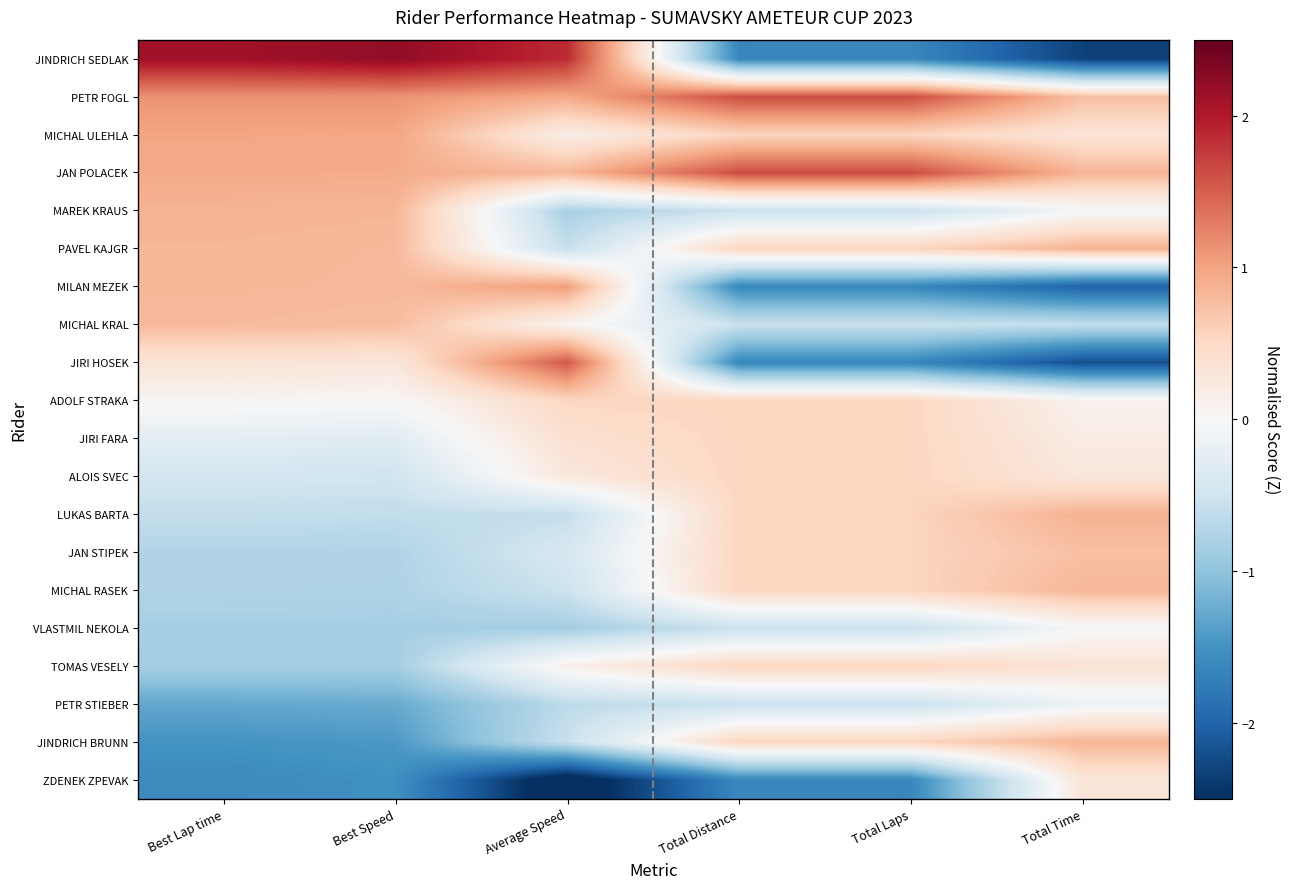

At which category does the chart reach its minimum across all series?

Average Speed